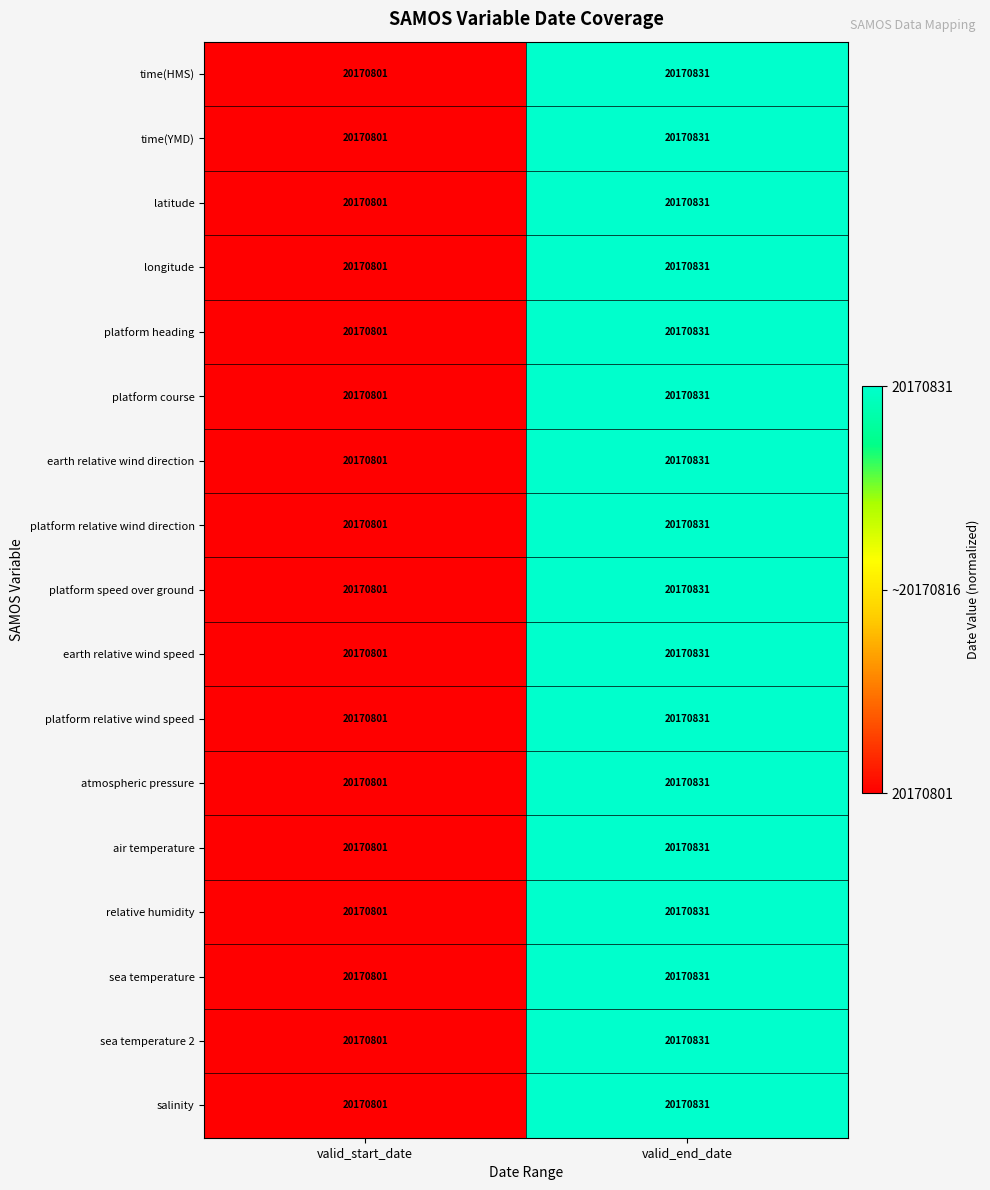

What is the sum of all atmospheric pressure values?

40341632